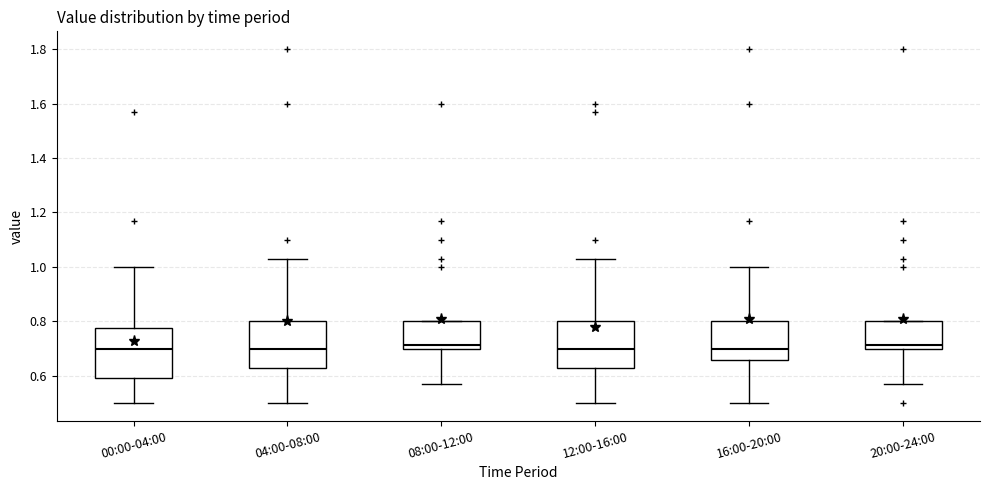

Reading left to right, transcribe this box plot: for each box, give where its median line is, the range the box spans, and where its two whiskers end, as read against the y-axis. The values are not printed on the chart, so give them approximately, as read against the axis.

00:00-04:00: median 0.70, box 0.60 to 0.78, whiskers 0.50 to 1.00
04:00-08:00: median 0.70, box 0.64 to 0.80, whiskers 0.50 to 1.04
08:00-12:00: median 0.72, box 0.70 to 0.80, whiskers 0.58 to 0.80
12:00-16:00: median 0.70, box 0.64 to 0.80, whiskers 0.50 to 1.04
16:00-20:00: median 0.70, box 0.66 to 0.80, whiskers 0.50 to 1.00
20:00-24:00: median 0.72, box 0.70 to 0.80, whiskers 0.58 to 0.80